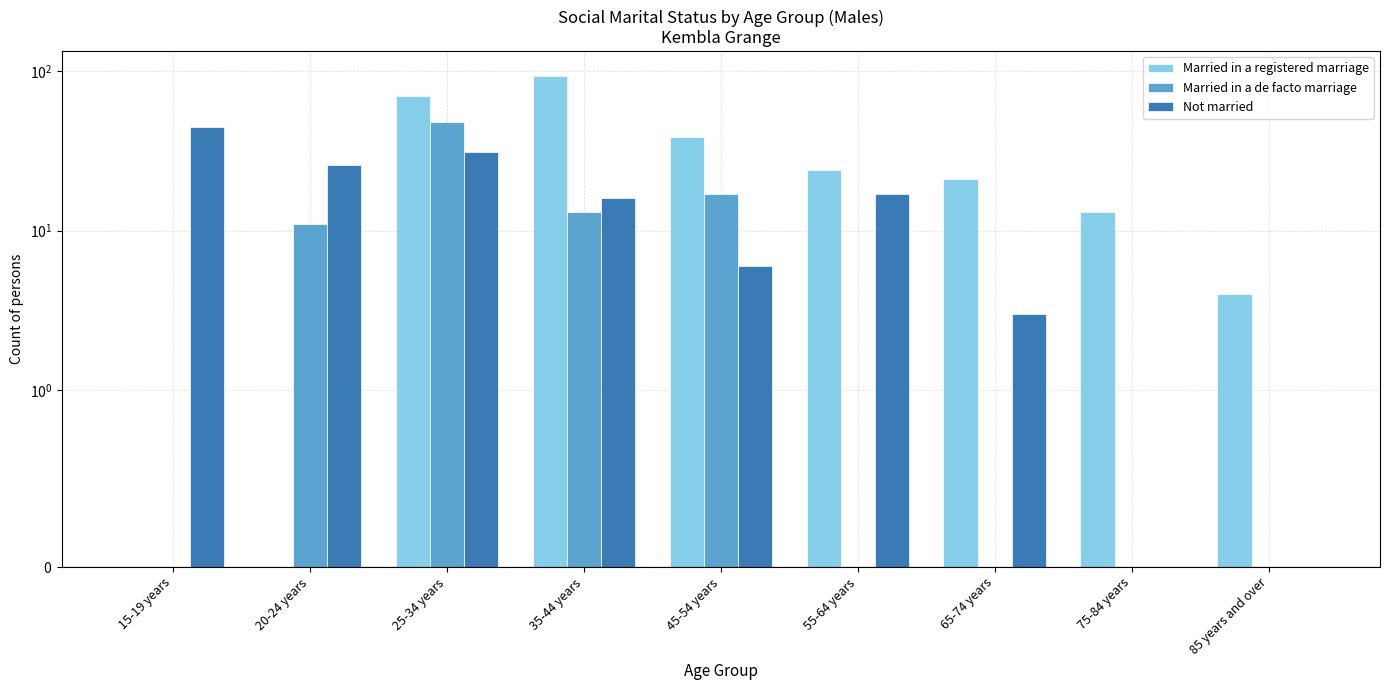

Which has a higher value, 35-44 years or 65-74 years?

35-44 years